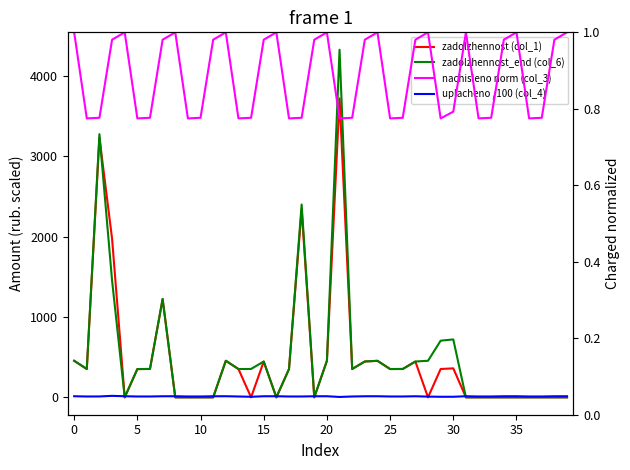

At how many categories does at least one series exceed 1882?

4